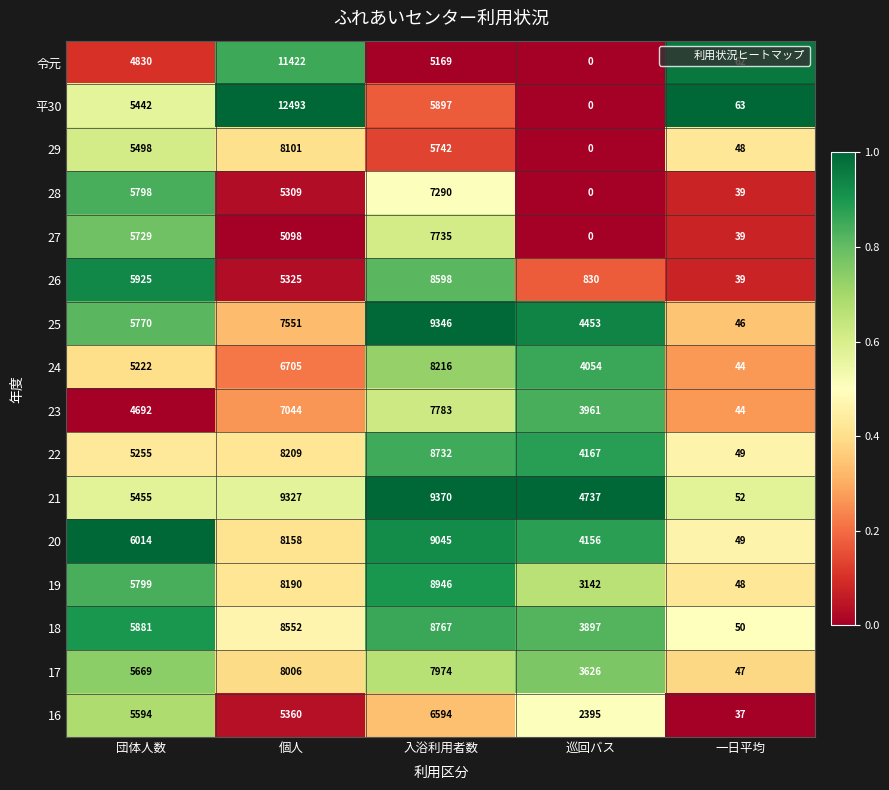

At how many categories does at least one series exceed 2860?

4